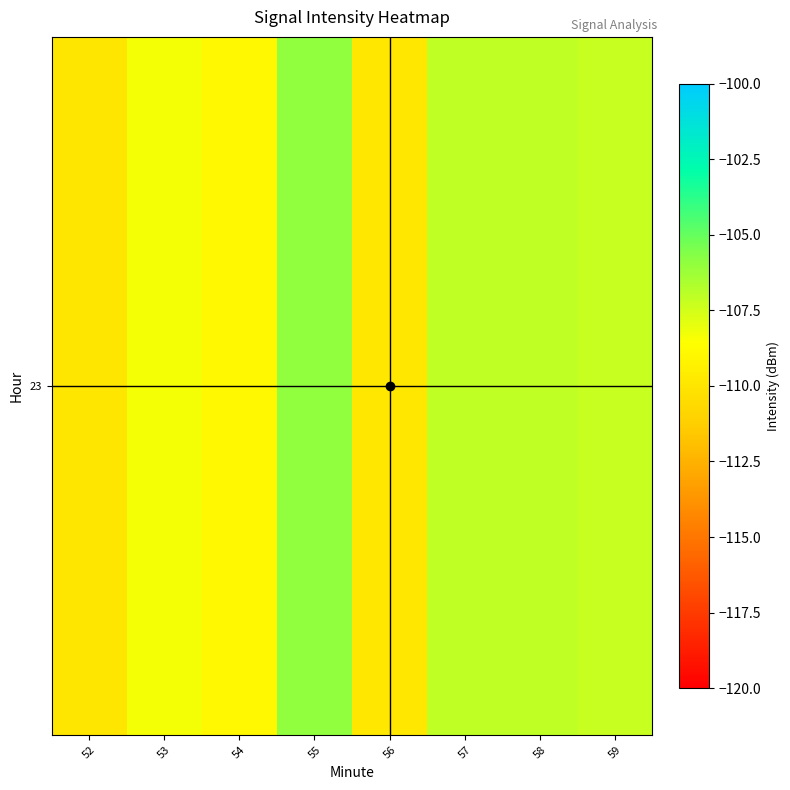

True or false: the data shows -108.9 at 54.

True